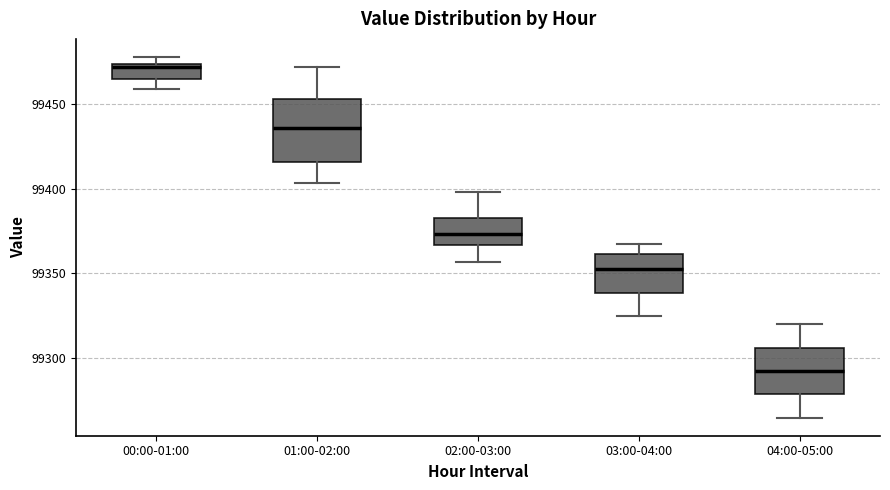

Comparing the boxes themselves (not the whiskers), which one is the tallest?

01:00-02:00